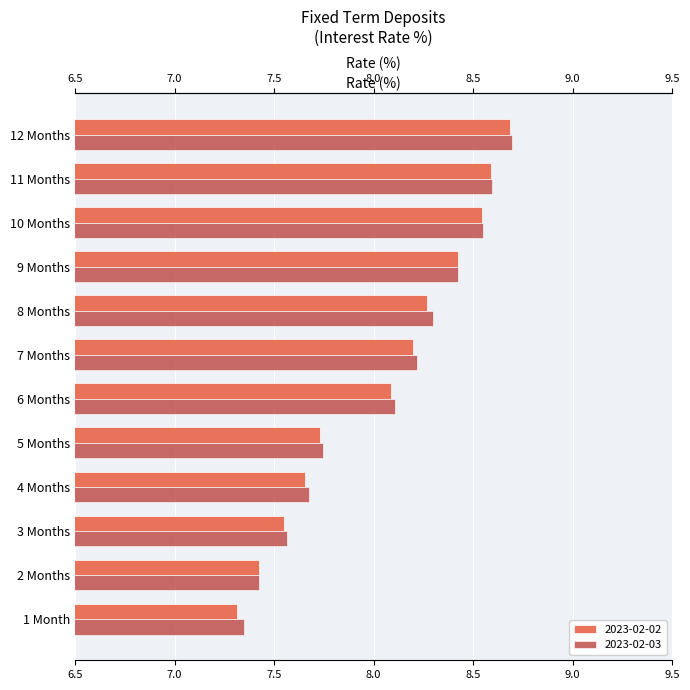

Which series has the largest total across all categories?

2023-02-03